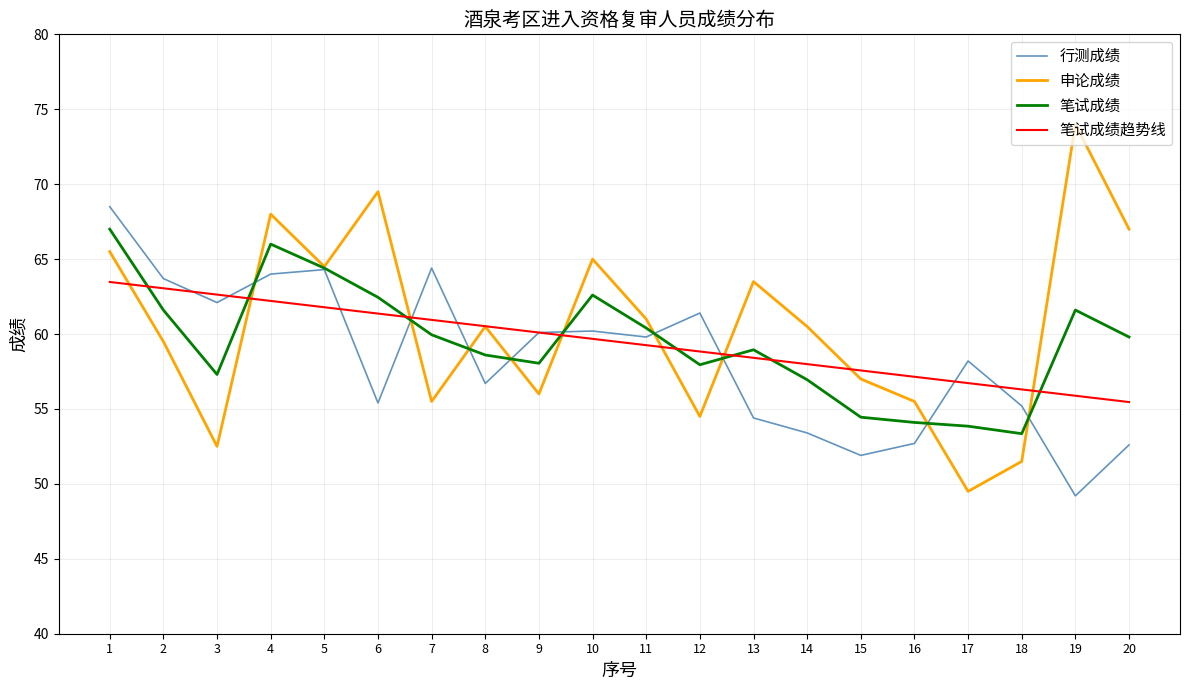

True or false: 申论成绩 and 笔试成绩 intersect in this chart.

True